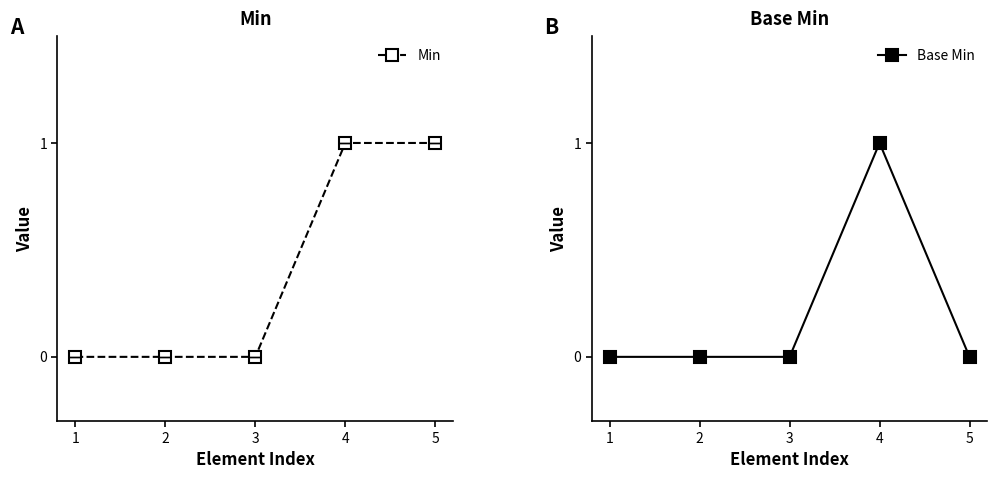

True or false: Min has a value of -1 at 3.

False